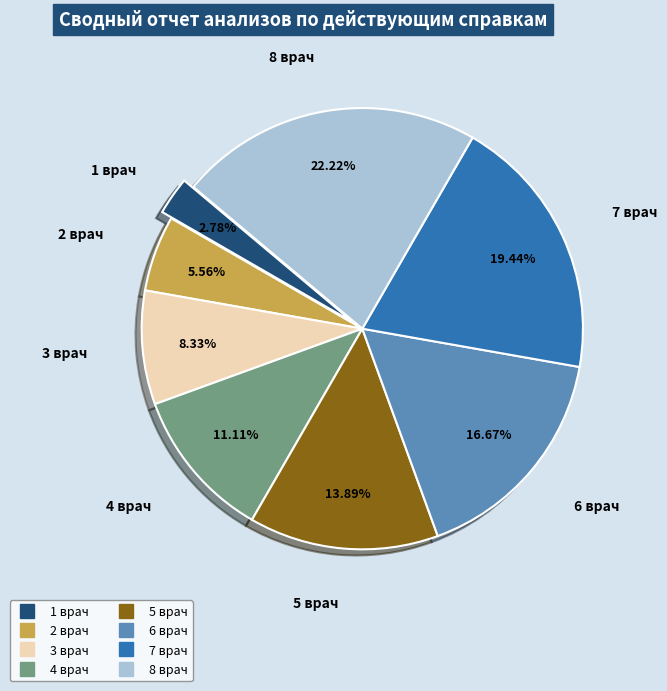

What percentage is the 5 врач slice, to the nearest percent?

14%